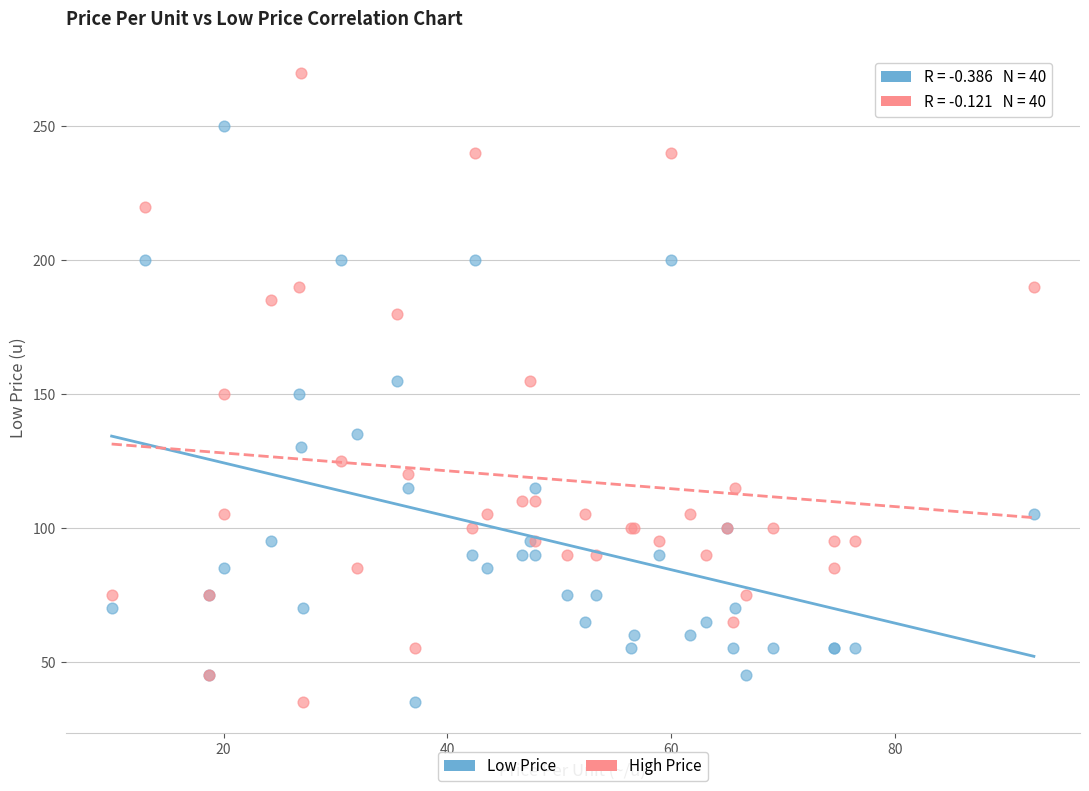

Which series contains the highest Y value?

High Price